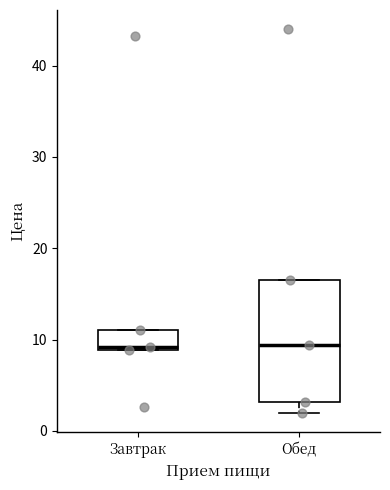

Comparing the boxes themselves (not the whiskers), which one is the tallest?

Обед